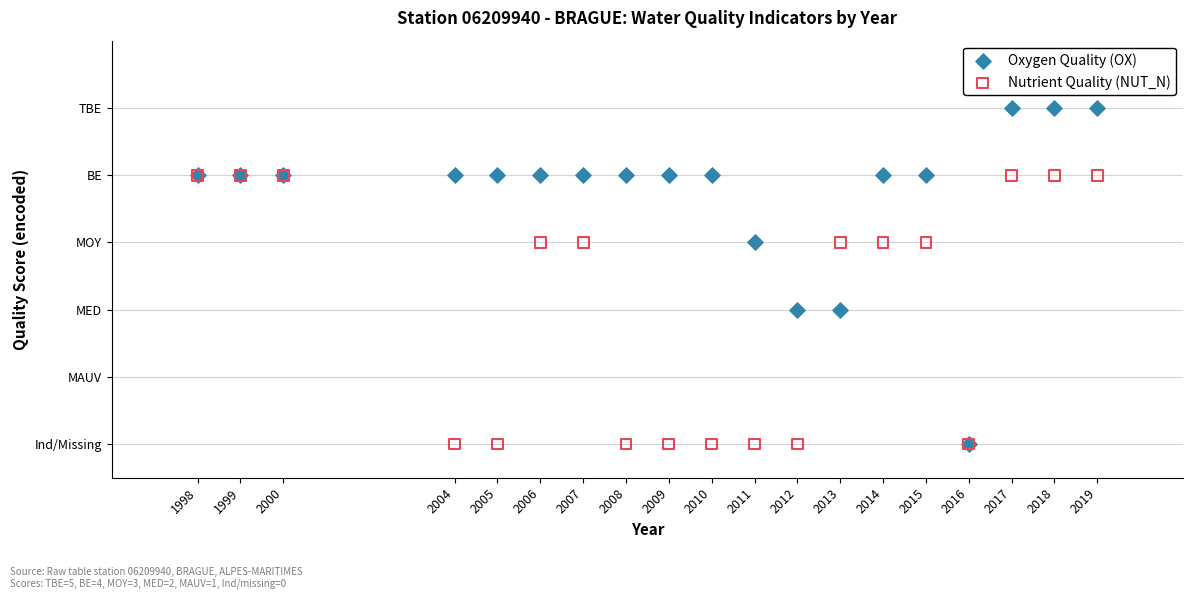

What are all the series names shown in the legend?

Oxygen Quality (OX), Nutrient Quality (NUT_N)